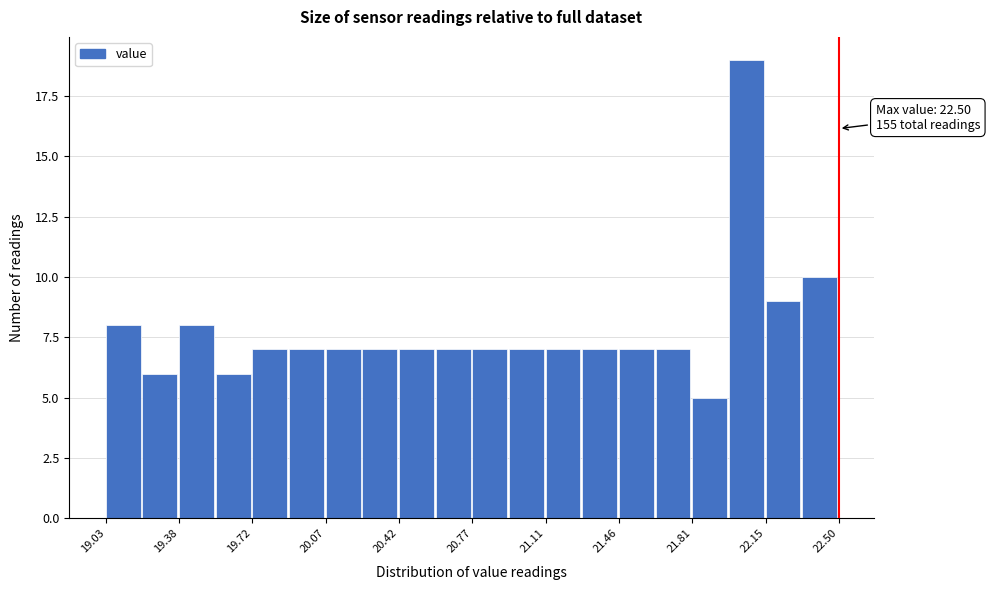

Around what value on the x-axis is the tallest bar? Give the approximate position of its centre, as read against the axis.

22.05